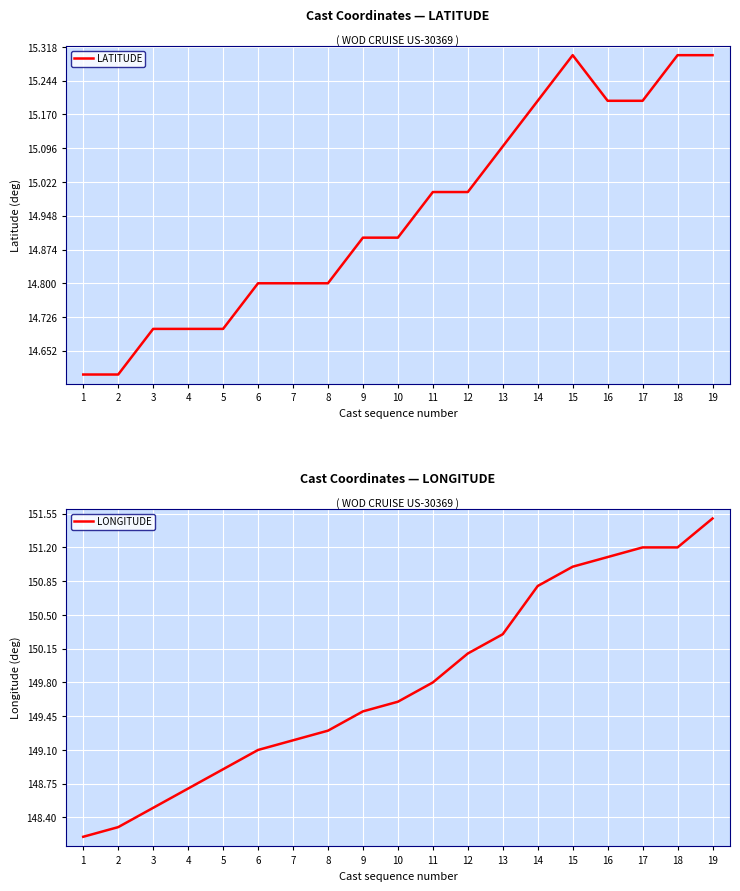

Reading left to right, extract all data points from this chart.

LATITUDE: 14.6	14.6	14.7	14.7	14.7	14.8	14.8	14.8	14.9	14.9	15.0	15.0	15.1	15.2	15.3	15.2	15.2	15.3	15.3
LONGITUDE: 148.2	148.3	148.5	148.7	148.9	149.1	149.2	149.3	149.5	149.6	149.8	150.1	150.3	150.8	151.0	151.1	151.2	151.2	151.5